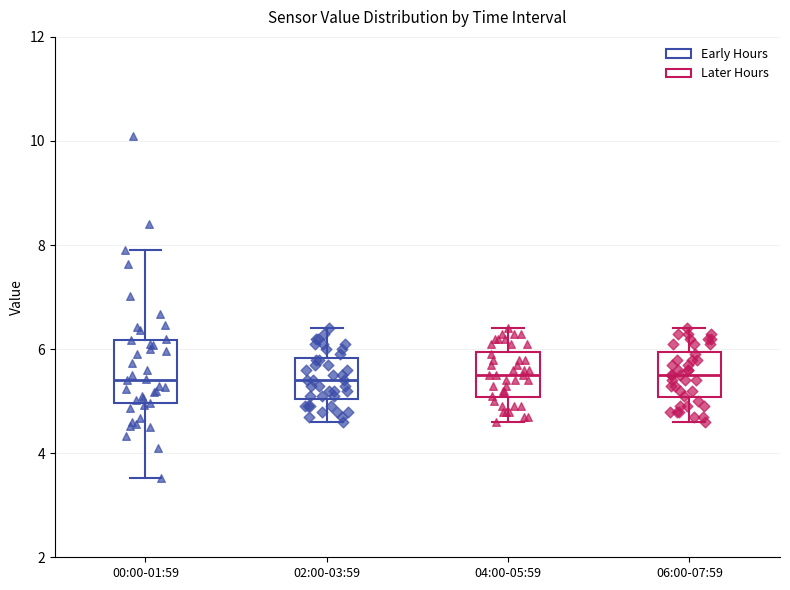

Reading left to right, read every box against the y-axis: the position of its median line, the range the box covers, and the ends of its whiskers. The values are not printed on the chart, so give them approximately, as read against the axis.

00:00-01:59: median 5.4, box 5.0 to 6.2, whiskers 3.6 to 8.0
02:00-03:59: median 5.4, box 5.0 to 5.8, whiskers 4.6 to 6.4
04:00-05:59: median 5.6, box 5.0 to 6.0, whiskers 4.6 to 6.4
06:00-07:59: median 5.6, box 5.0 to 6.0, whiskers 4.6 to 6.4